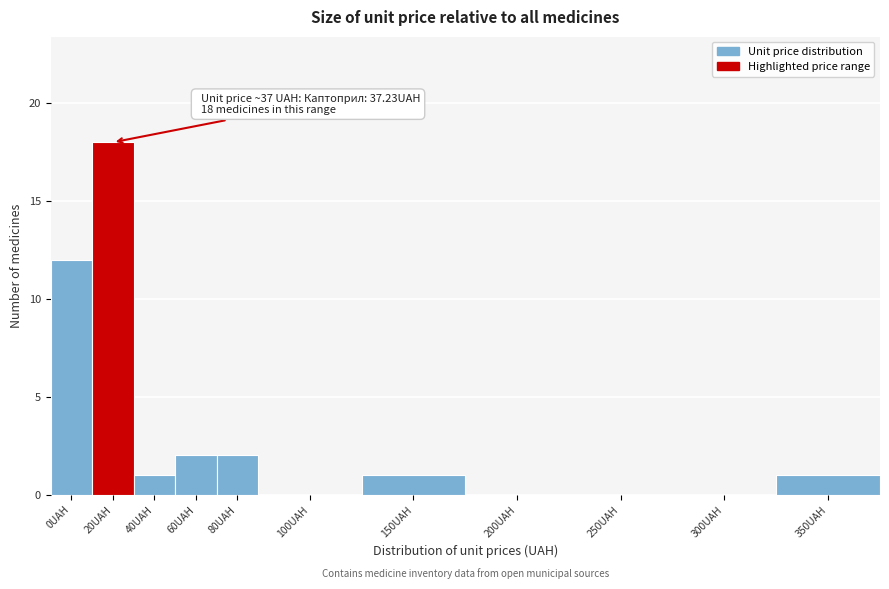

Reading left to right, extract all data points from this chart.

0UAH=12	20UAH=18	40UAH=1	60UAH=2	80UAH=2	100UAH=0	150UAH=1	200UAH=0	250UAH=0	300UAH=0	350UAH=1